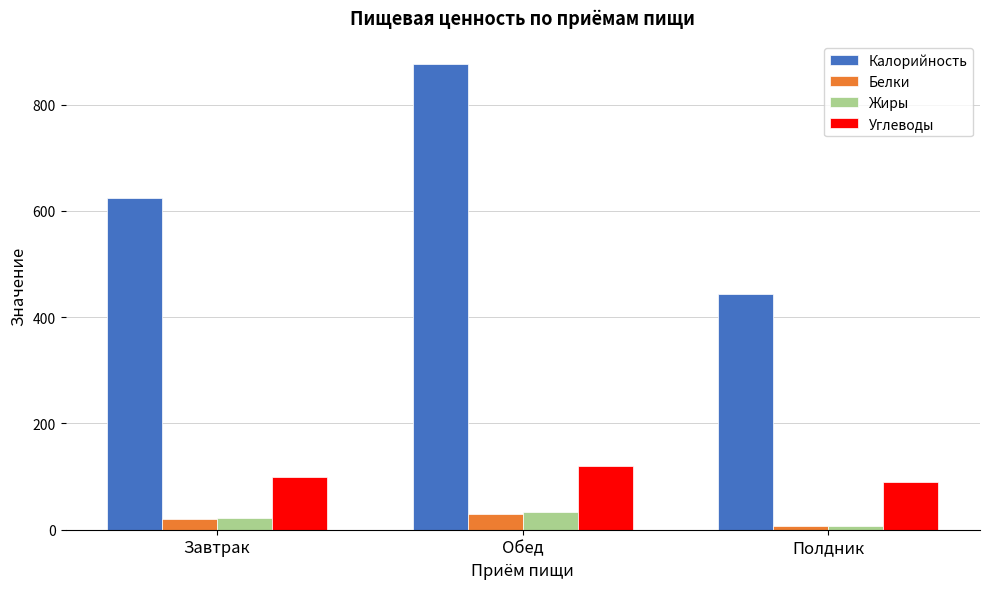

What is the highest value of the Жиры series?

33.8